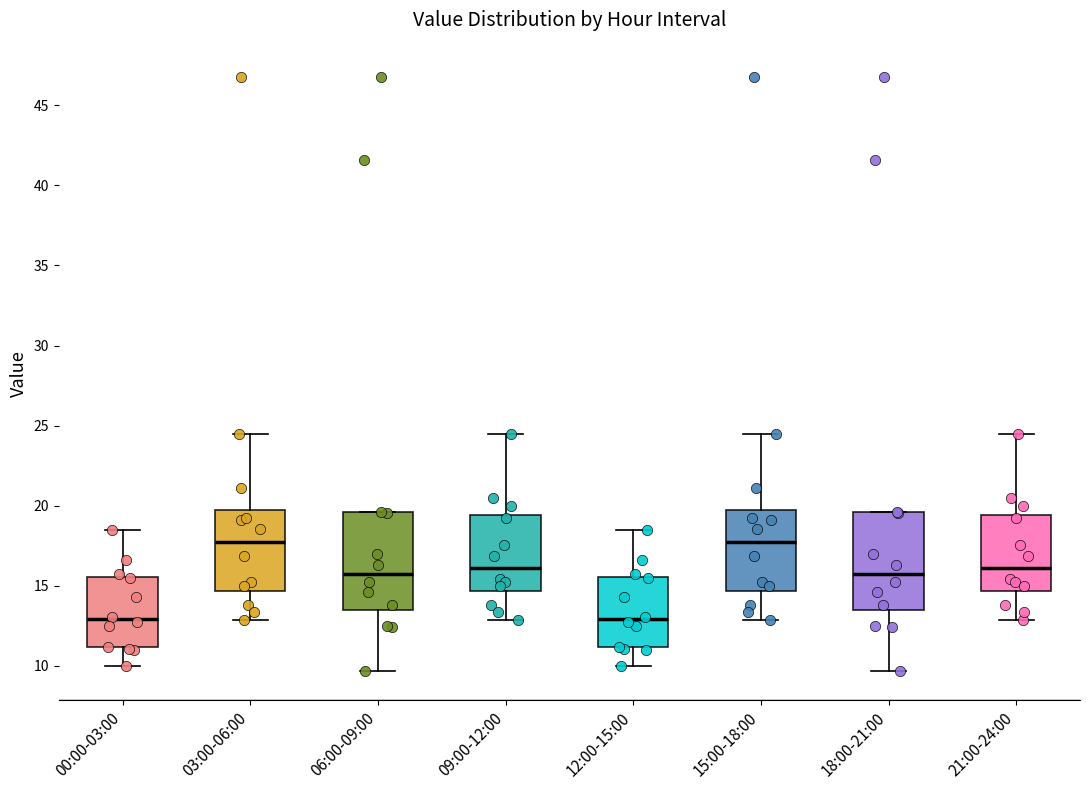

Reading left to right, read every box against the y-axis: the position of its median line, the range the box covers, and the ends of its whiskers. The values are not printed on the chart, so give them approximately, as read against the axis.

00:00-03:00: median 13.0, box 11.0 to 15.5, whiskers 10.0 to 18.5
03:00-06:00: median 17.5, box 14.5 to 19.5, whiskers 13.0 to 24.5
06:00-09:00: median 16.0, box 13.5 to 19.5, whiskers 9.5 to 19.5
09:00-12:00: median 16.0, box 14.5 to 19.5, whiskers 13.0 to 24.5
12:00-15:00: median 13.0, box 11.0 to 15.5, whiskers 10.0 to 18.5
15:00-18:00: median 17.5, box 14.5 to 19.5, whiskers 13.0 to 24.5
18:00-21:00: median 16.0, box 13.5 to 19.5, whiskers 9.5 to 19.5
21:00-24:00: median 16.0, box 14.5 to 19.5, whiskers 13.0 to 24.5